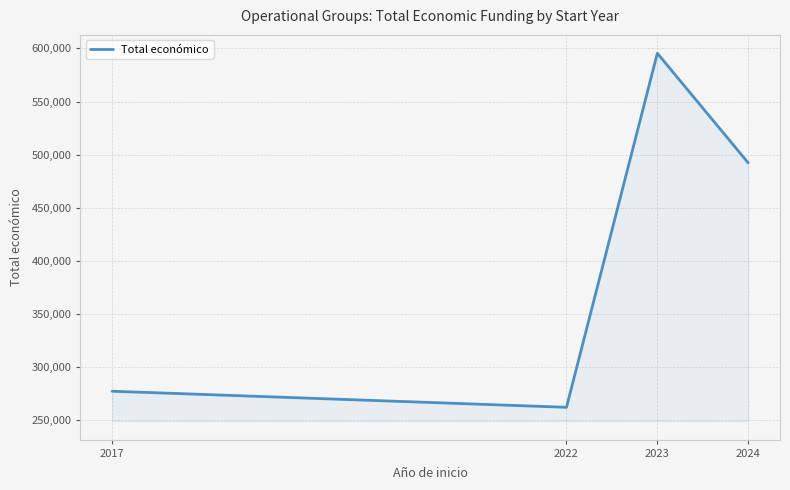

The value at 2023 is 364814. True or false?

False